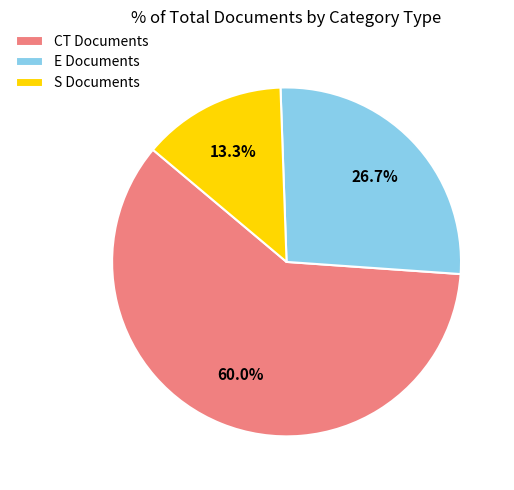

Do E Documents and S Documents together represent more than half of the pie?

No